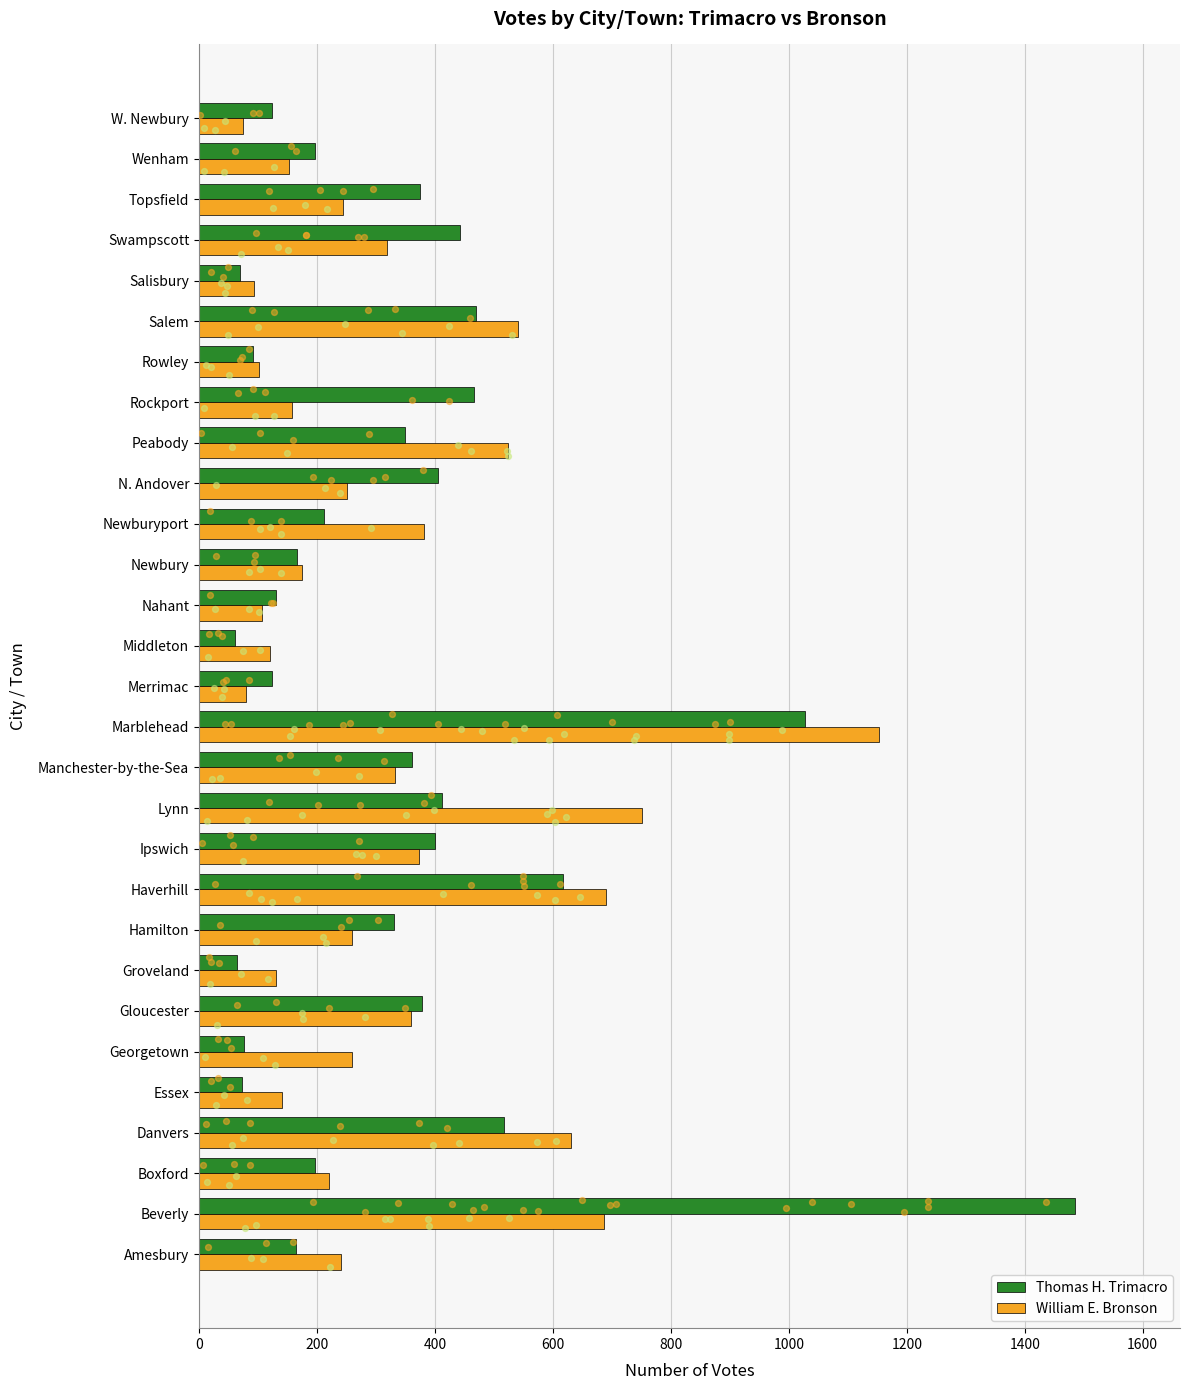

Is the value of William E. Bronson at Wenham greater than the value of Thomas H. Trimacro at Ipswich?

No